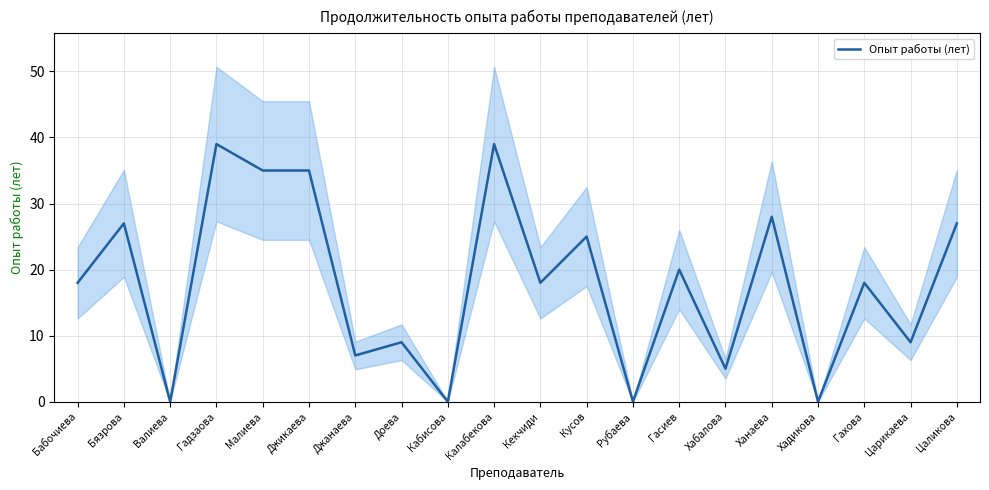

The value at Гахова is 29. True or false?

False